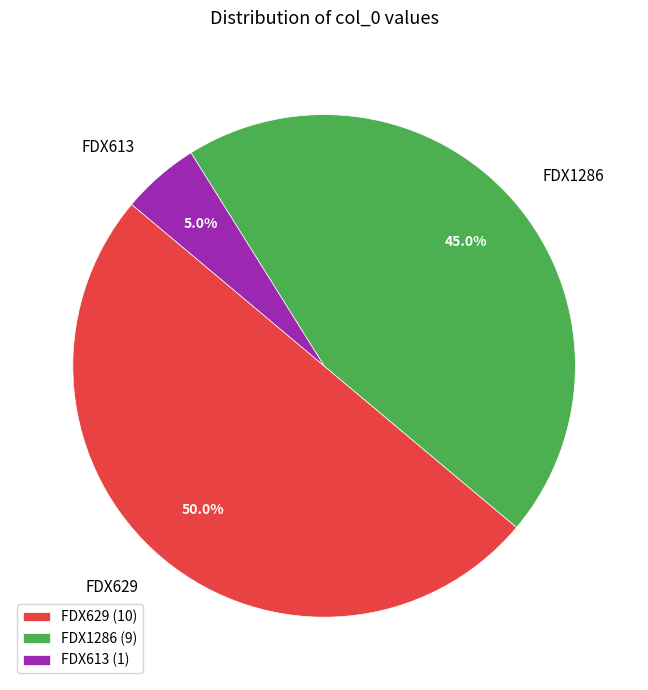

How many segments does this pie chart have?

3